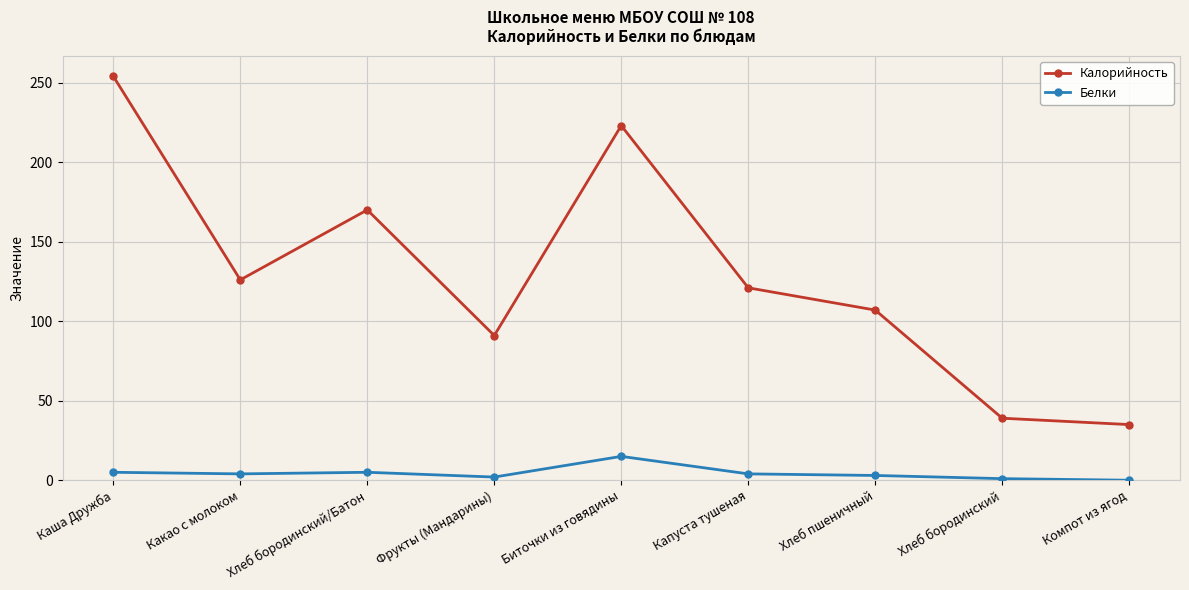

What is the sum of all Белки values?

39